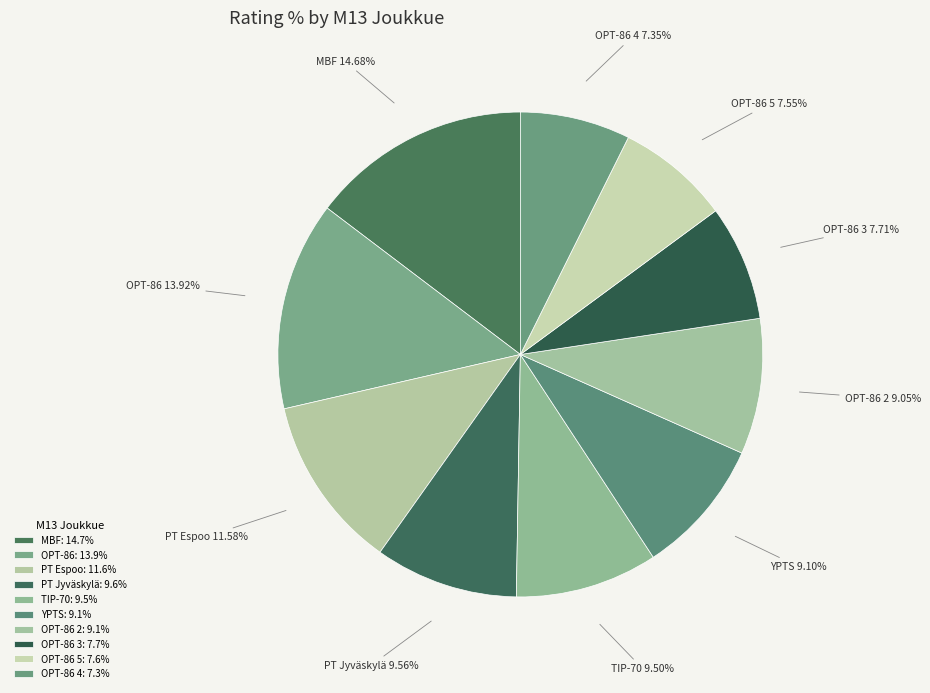

To the nearest percent, what is the difference between the OPT-86 2 and PT Jyväskylä slice percentages?

1%